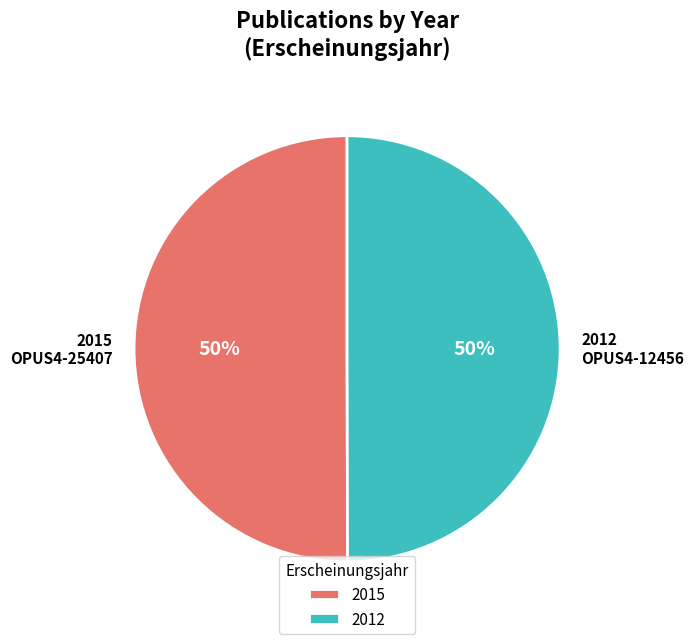

To the nearest percent, what portion does 2015 represent?

50%